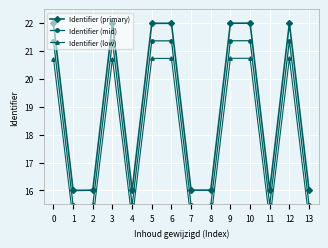

List the series in order of their peak value, lowest first.

Identifier (low), Identifier (mid), Identifier (primary)